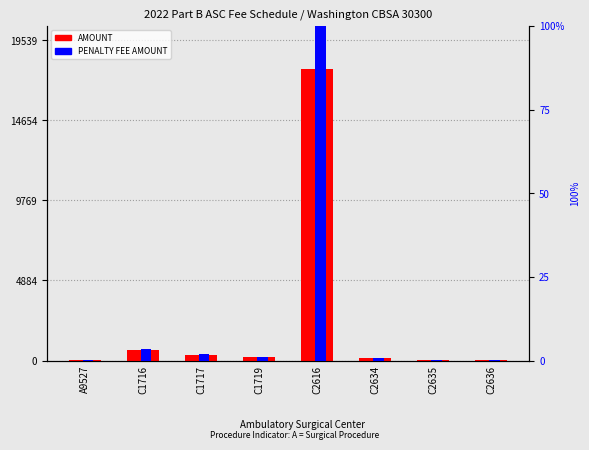

True or false: AMOUNT has a value of 117.6 at C1717.

False